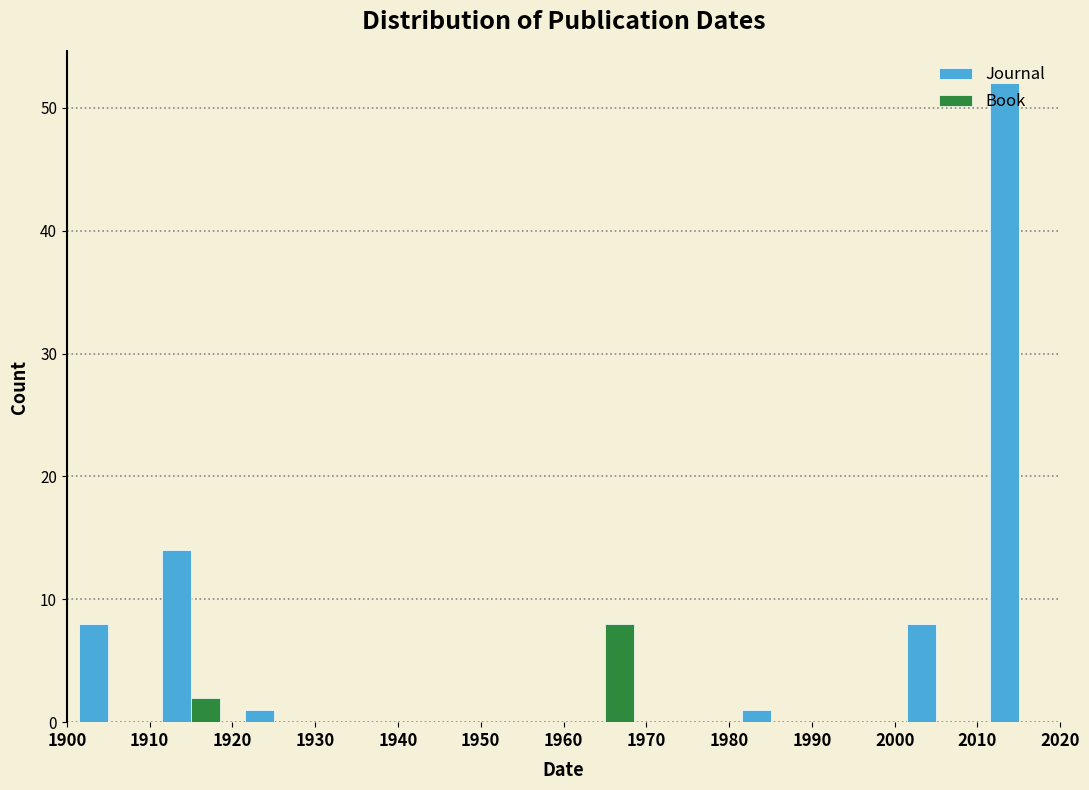

In the Book series, which range on the x-axis has the tallest bar?

1960 to 1970